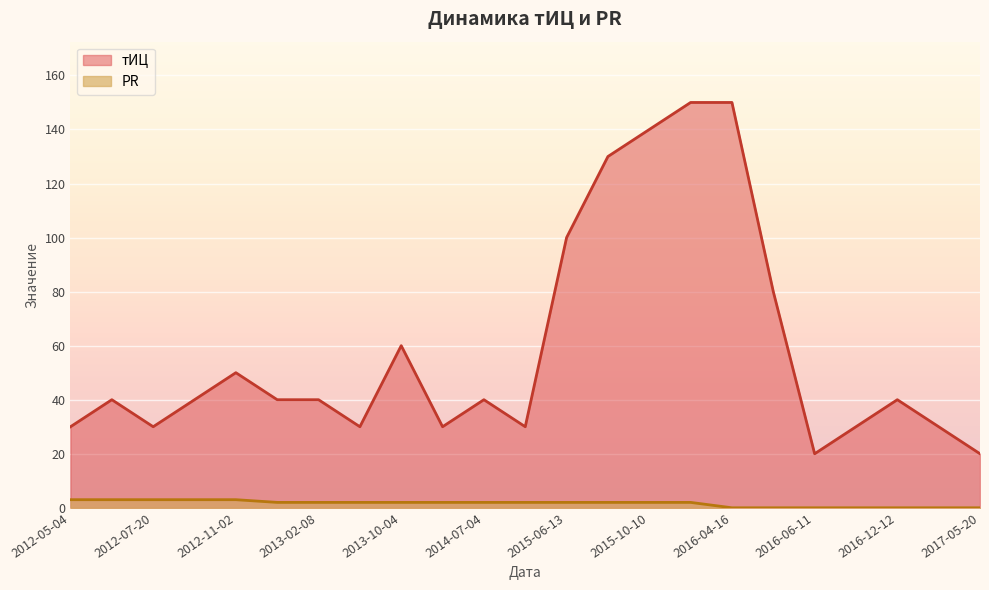

How many values in PR are above zero?

16